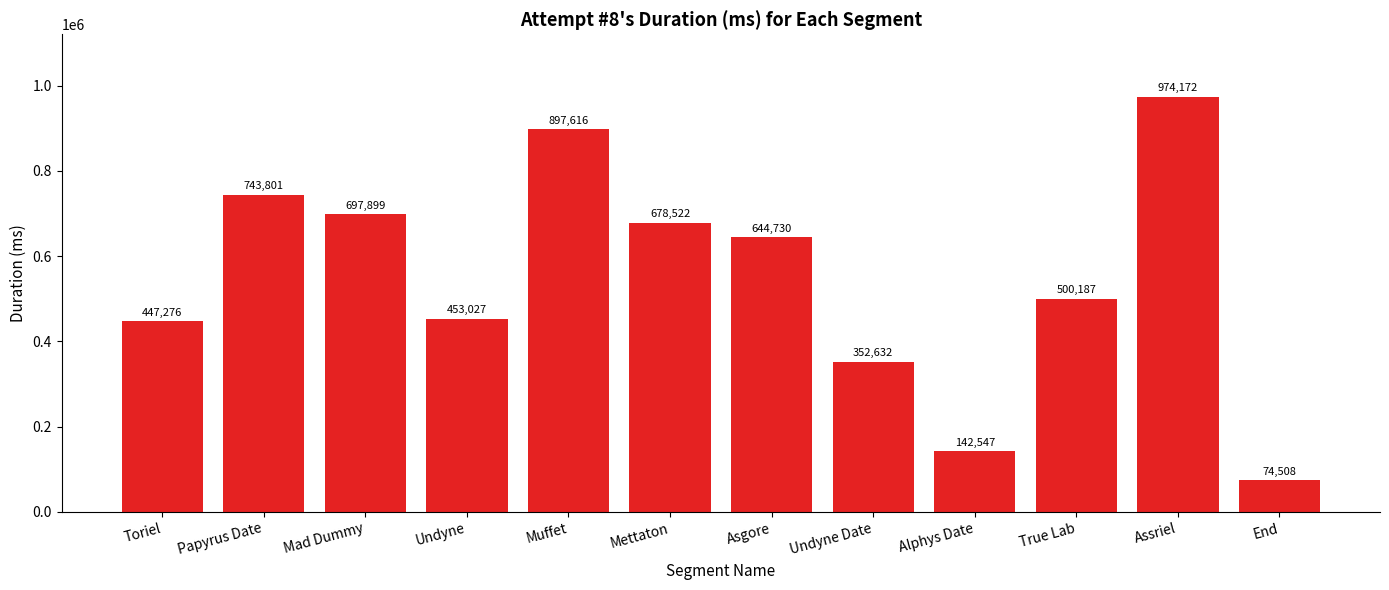

Is it true that the value at Assriel is 630849?

False